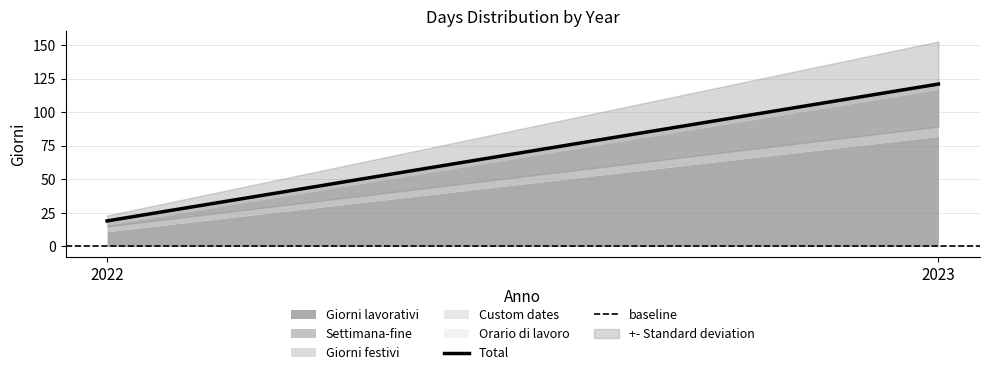

Which has a higher value, 2023 or 2022?

2023